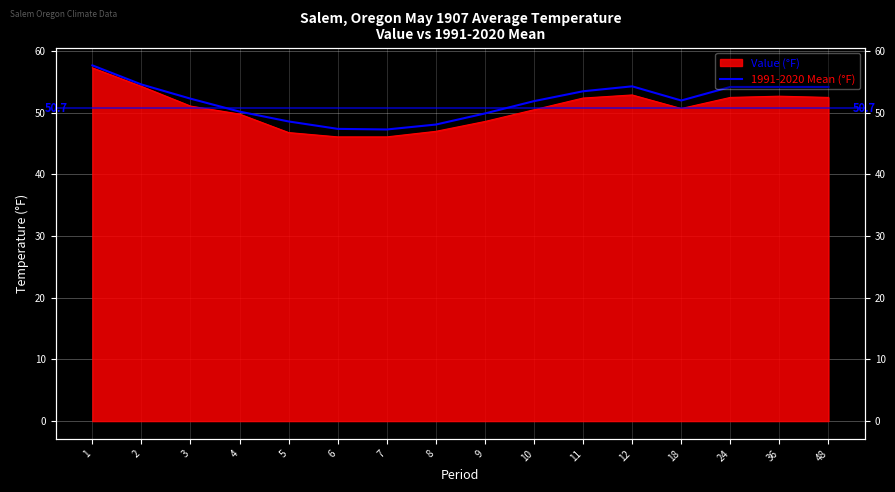

What is the ratio of the value at 36 to the value at 48?

1.0